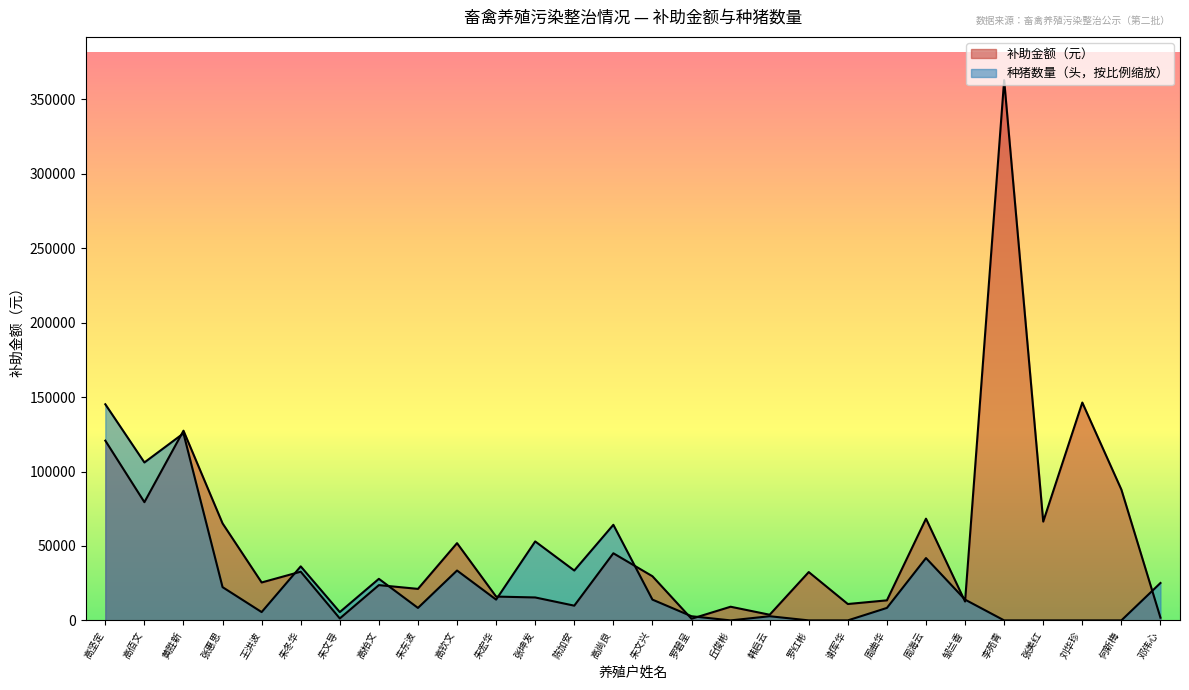

What is the label of the 17th point from the left?

丘俊彬